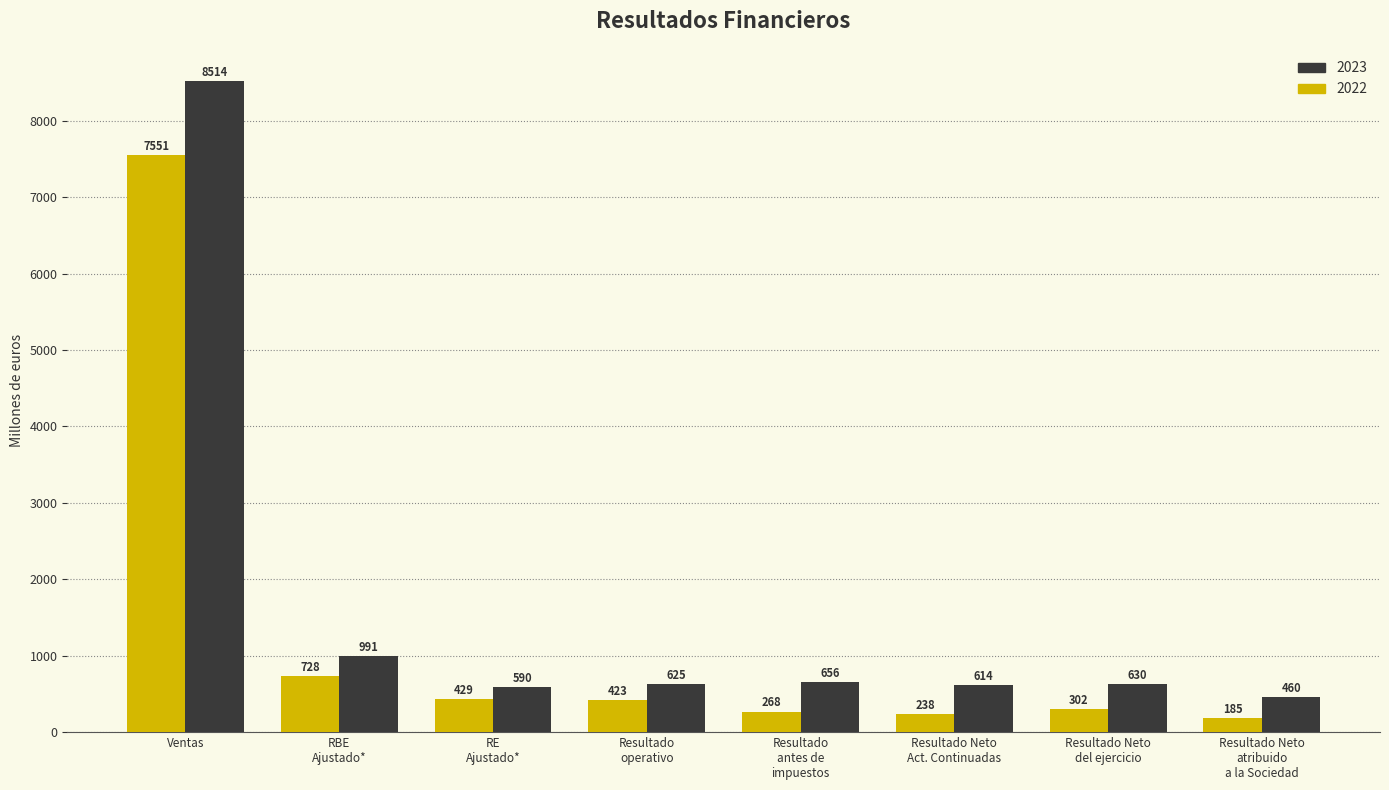

Does the chart contain any negative values?

No